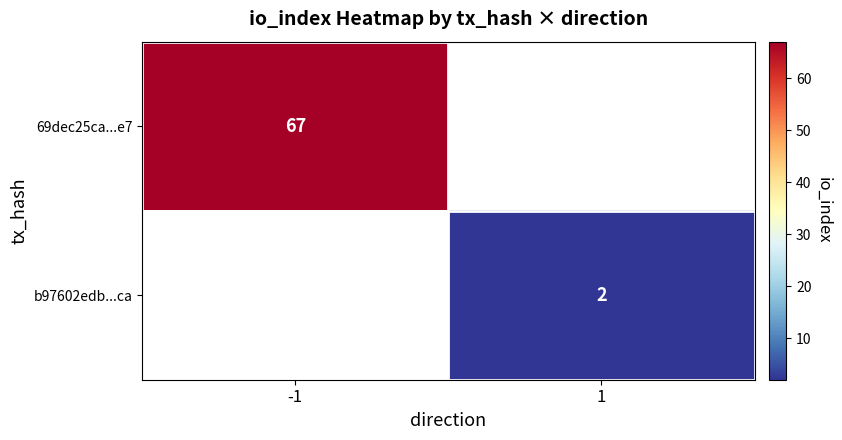

True or false: b97602edb...ca has a value of 2 at 1.

True